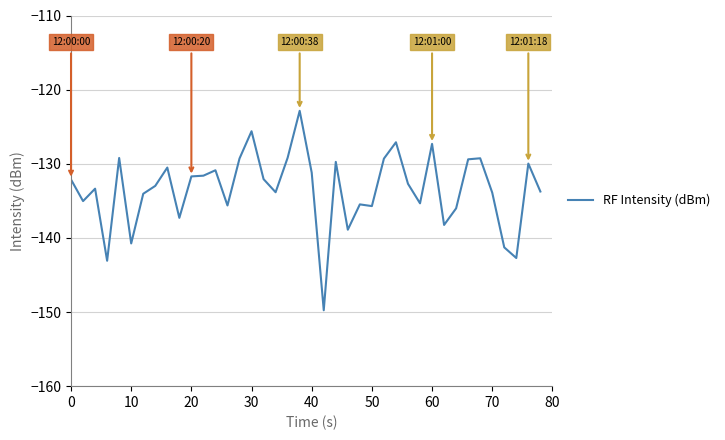

What is the maximum value shown in the chart?

-122.9